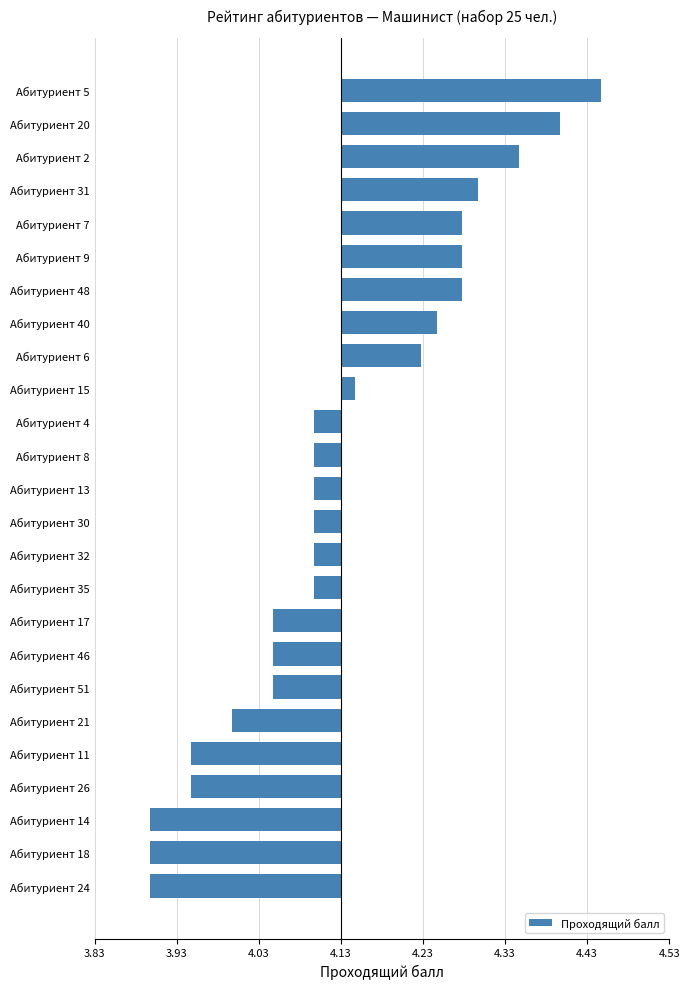

How many distinct data groups are displayed?

1